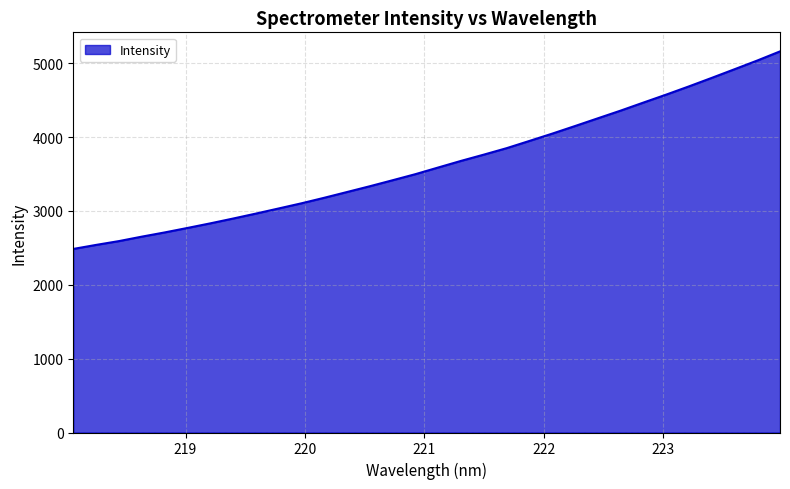

What is the maximum value shown in the chart?

5159.6